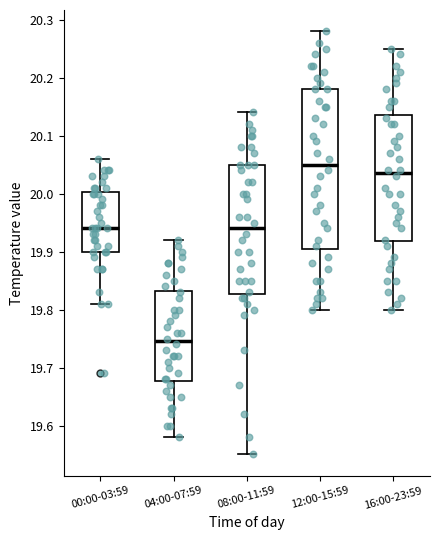

Where is the upper edge of the box for 12:00-15:59 on the y-axis? The values are not printed on the chart, so give them approximately, as read against the axis.

20.18